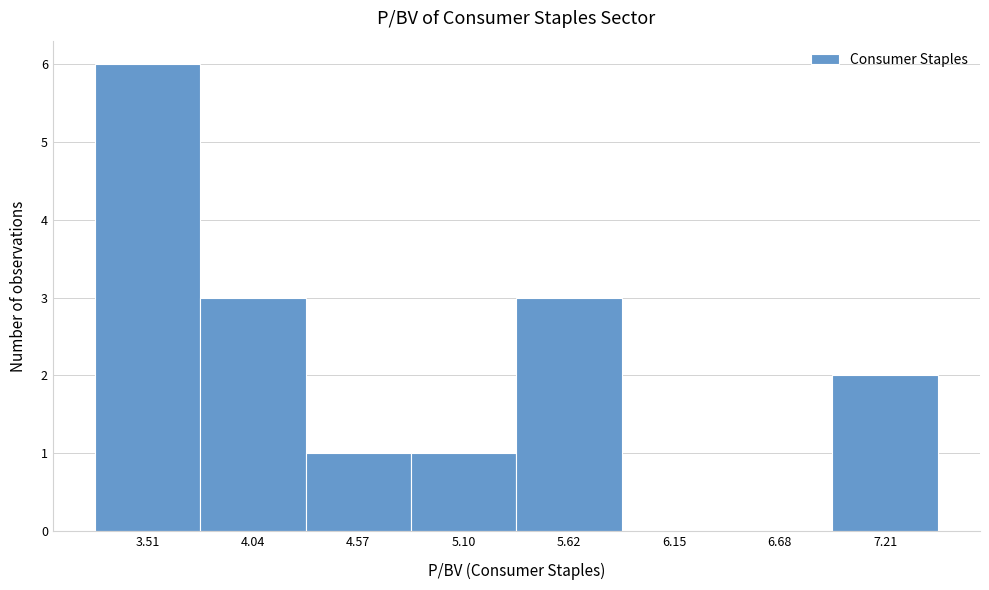

Reading left to right, transcribe all the data shown in this chart.

3.51=6	4.04=3	4.57=1	5.10=1	5.62=3	6.15=0	6.68=0	7.21=2